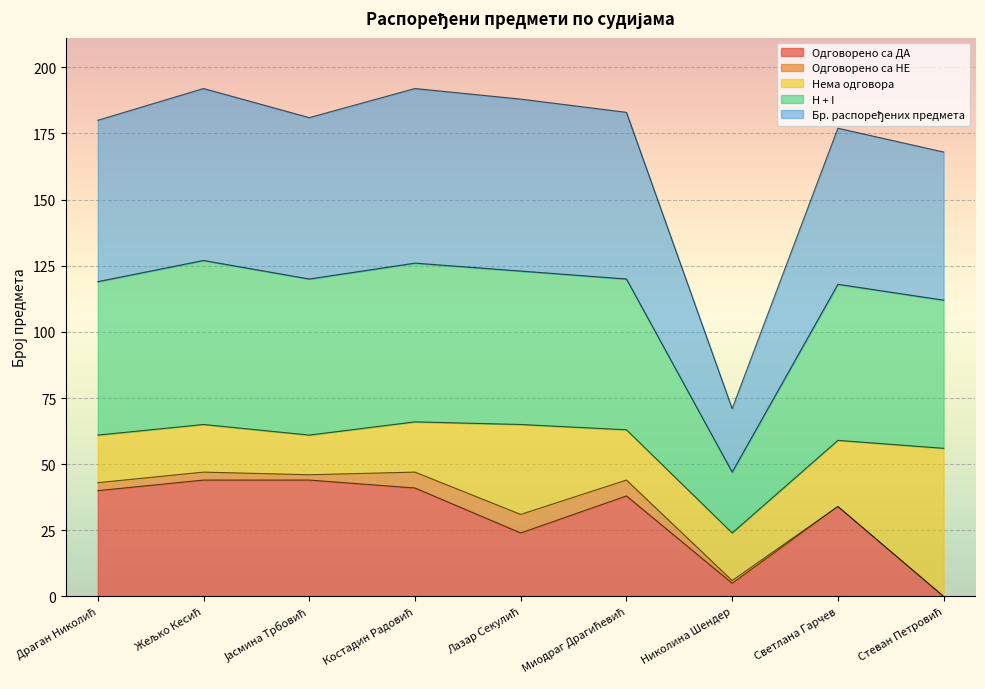

What is the highest value of the Одговорено са ДА series?

44